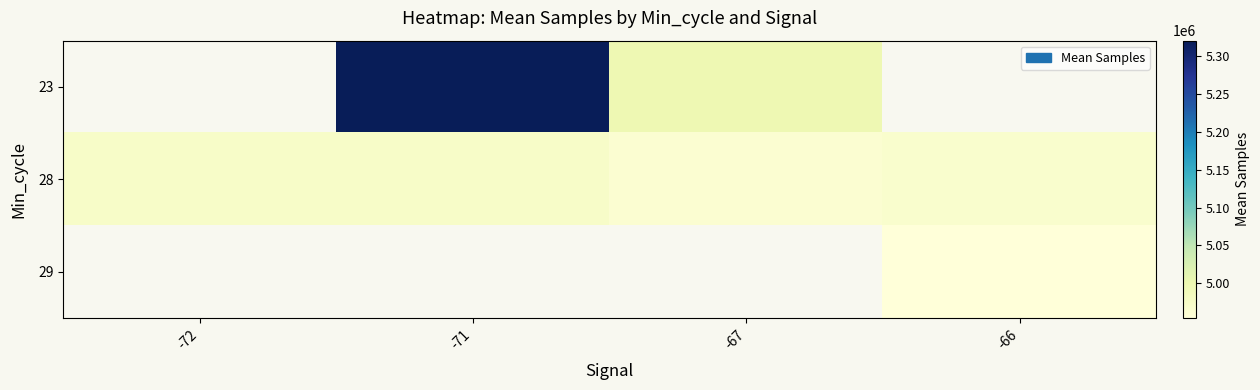

What is the minimum value shown in the chart?

4953928.7